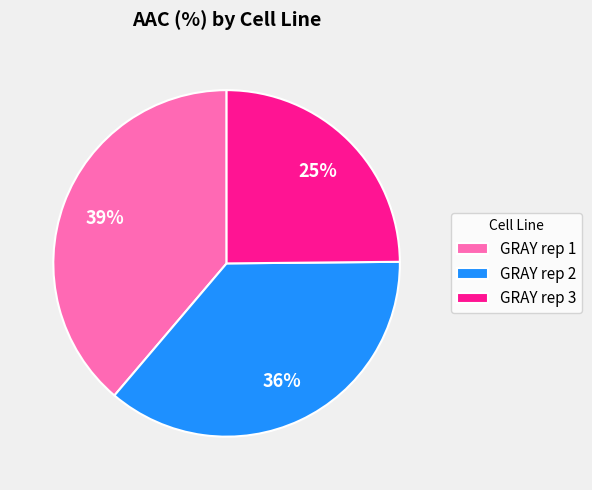

Is there a majority slice in this chart?

No